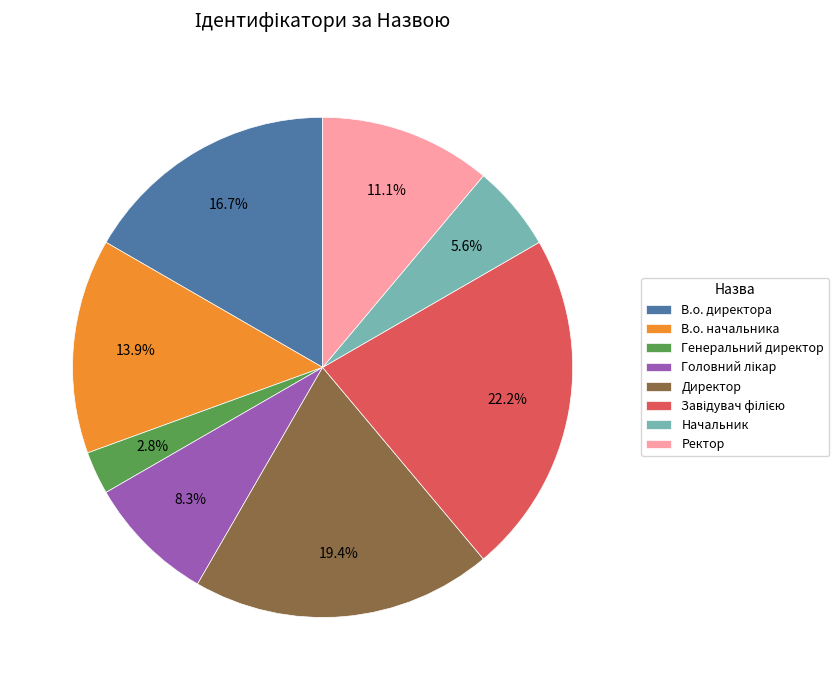

Is Начальник the majority of the pie?

No